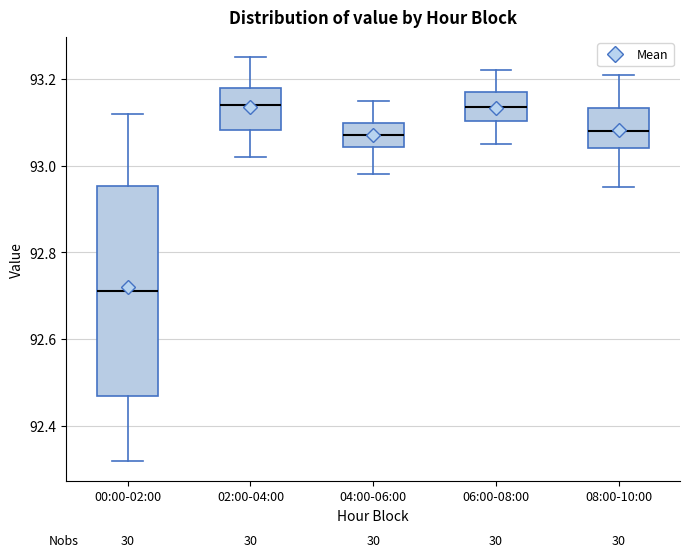

Which box is the tallest, from its lower edge to its upper edge?

00:00-02:00